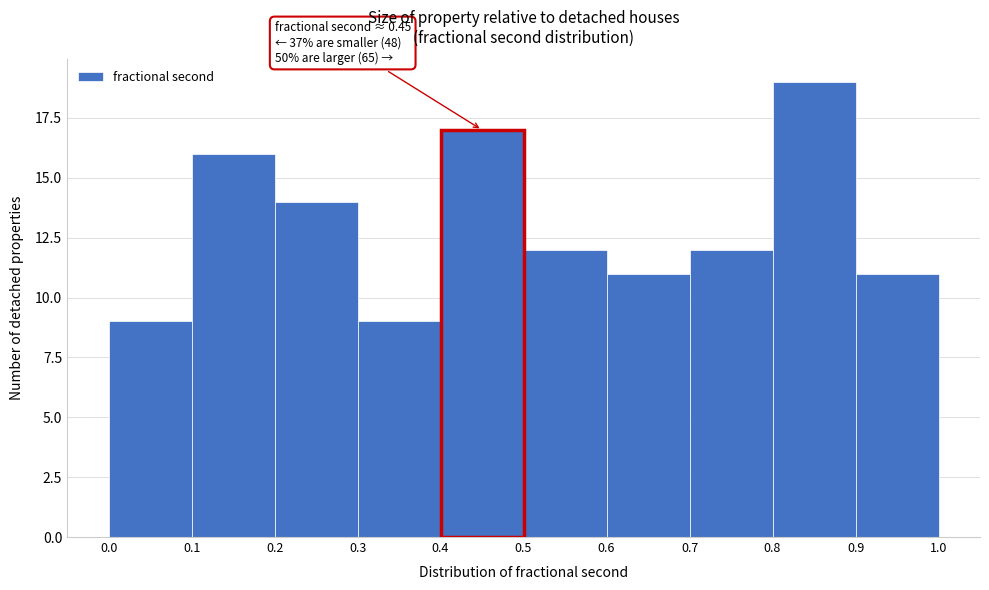

Over which range of the x-axis is the bar tallest?

0.8 to 0.9